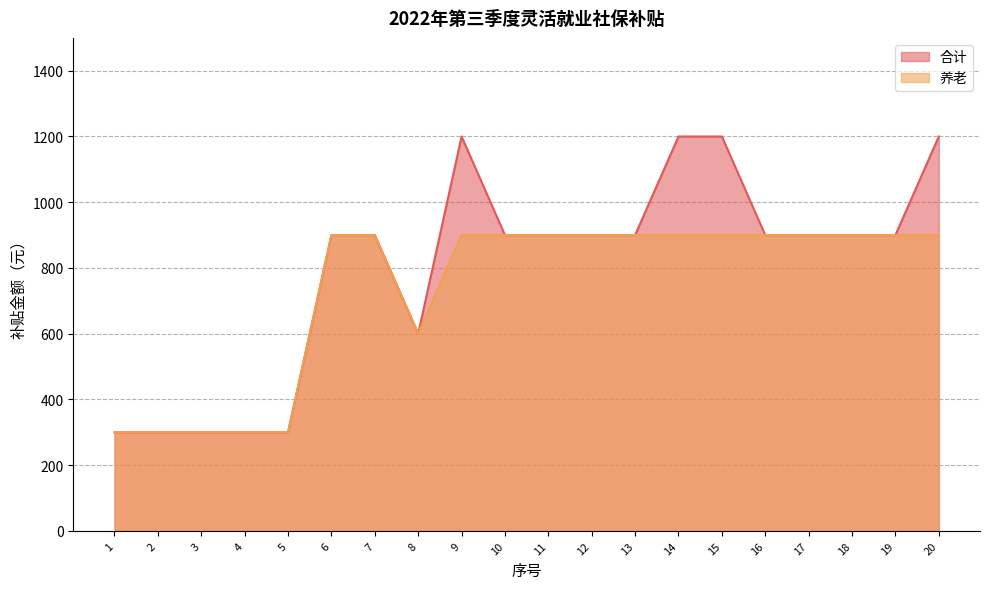

At which category does 养老 reach its first local valley?

8